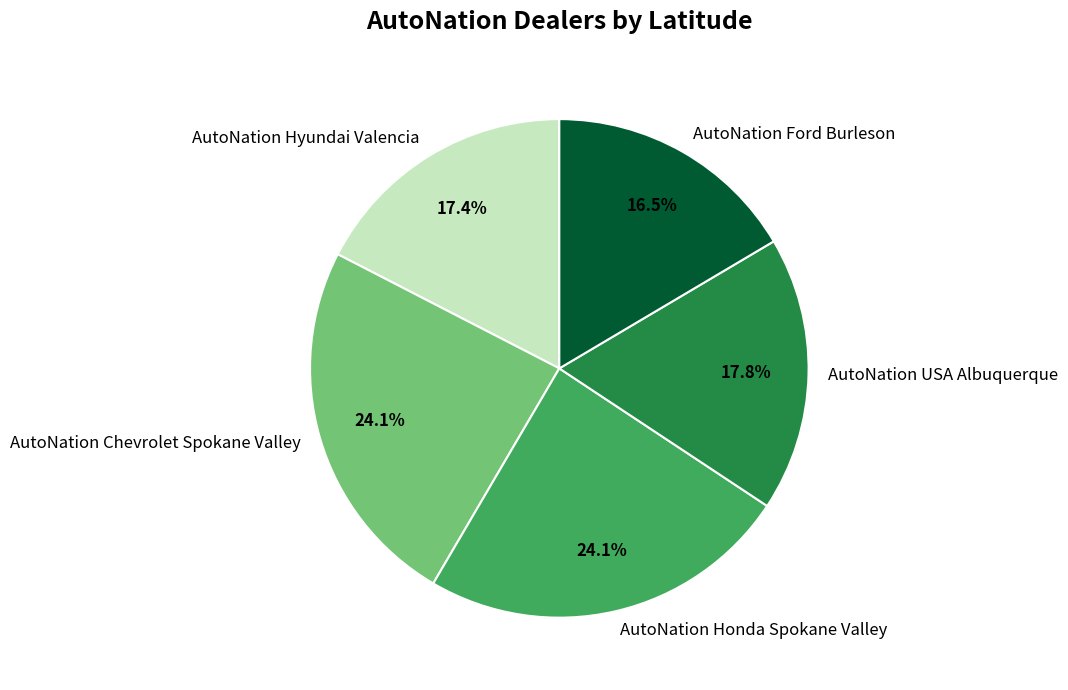

How much of the chart is everything except AutoNation Chevrolet Spokane Valley?

75.9%